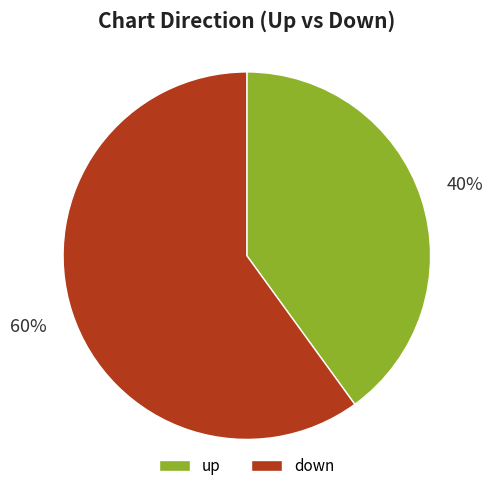

To the nearest percent, what percentage of the pie is up?

40%